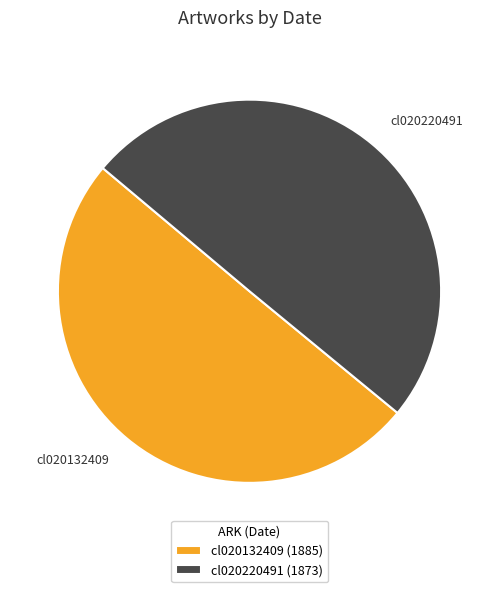

Combined, do cl020132409 and cl020220491 account for over 50%?

Yes